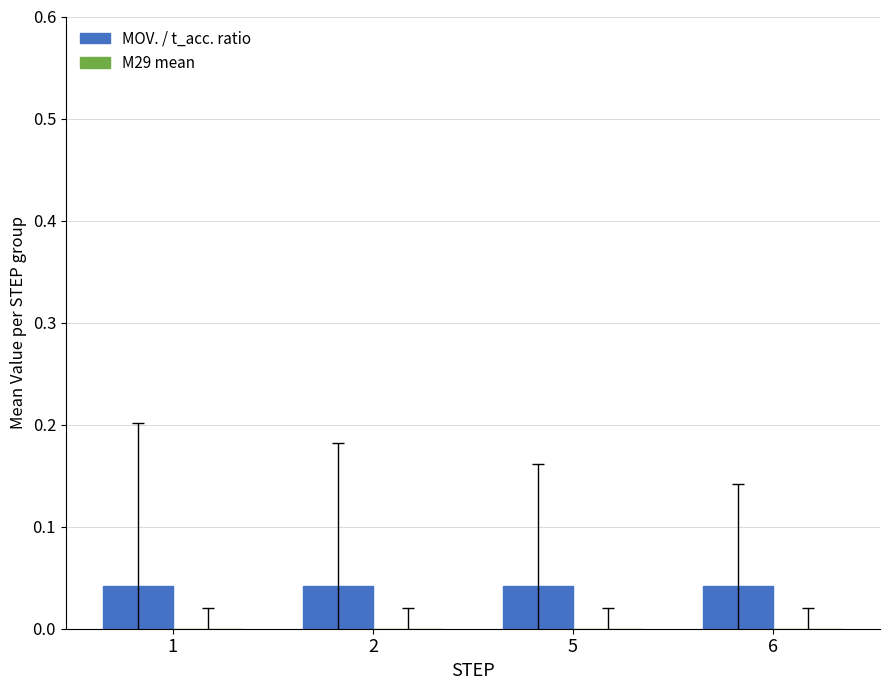

Is the value of MOV. / t_acc. ratio at 2 greater than the value of M29 mean at 2?

Yes